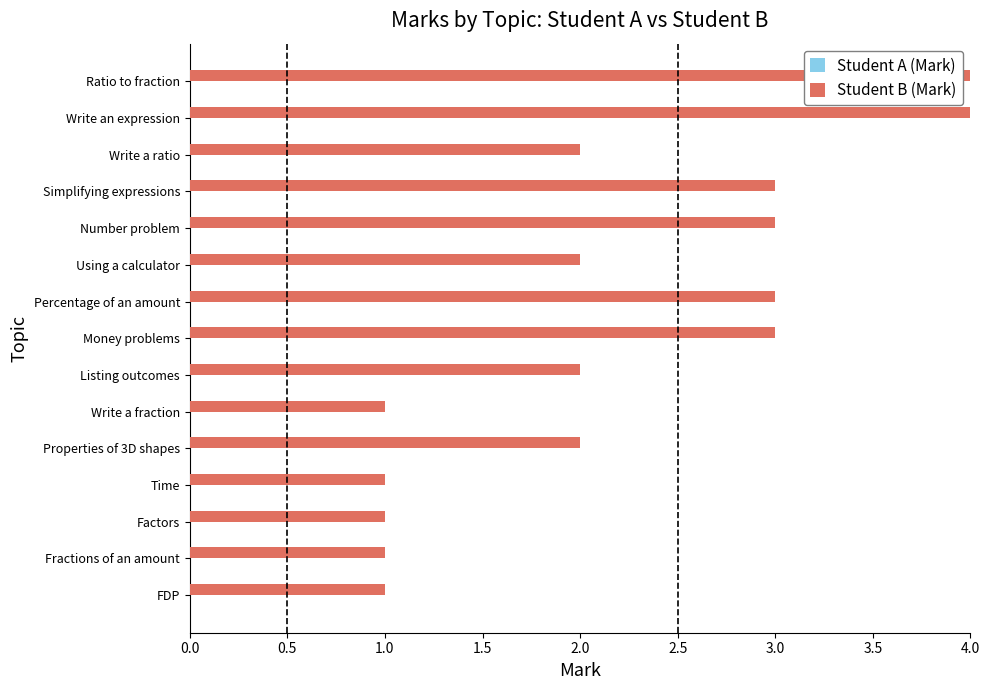

What is the greatest value displayed?

4